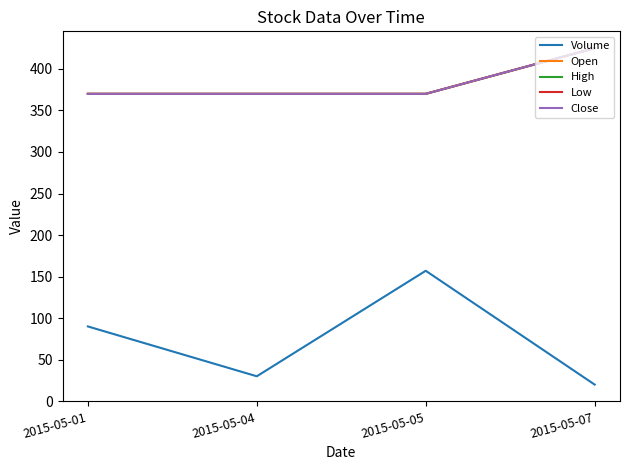

Reading left to right, list all the values displayed in this chart.

Volume: 2015-05-01=90	2015-05-04=30	2015-05-05=157	2015-05-07=20
Open: 2015-05-01=370	2015-05-04=370	2015-05-05=370	2015-05-07=425
High: 2015-05-01=370	2015-05-04=370	2015-05-05=370	2015-05-07=425
Low: 2015-05-01=370	2015-05-04=370	2015-05-05=370	2015-05-07=425
Close: 2015-05-01=370	2015-05-04=370	2015-05-05=370	2015-05-07=425